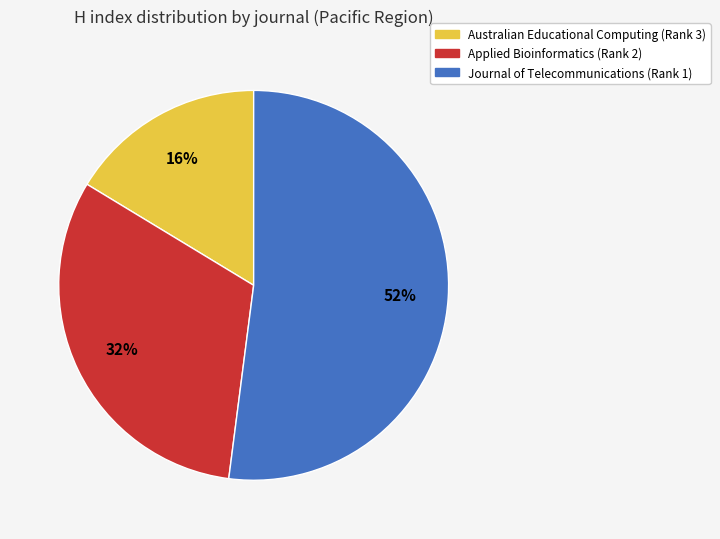

Rank the categories by value from highest to lowest.

Journal of Telecommunications (Rank 1), Applied Bioinformatics (Rank 2), Australian Educational Computing (Rank 3)